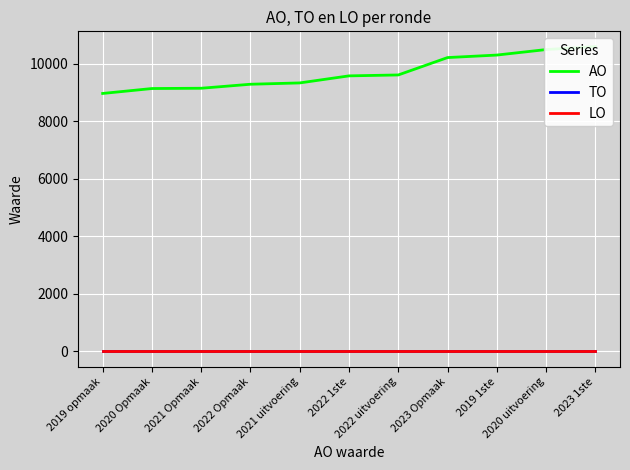

True or false: LO and AO intersect in this chart.

False